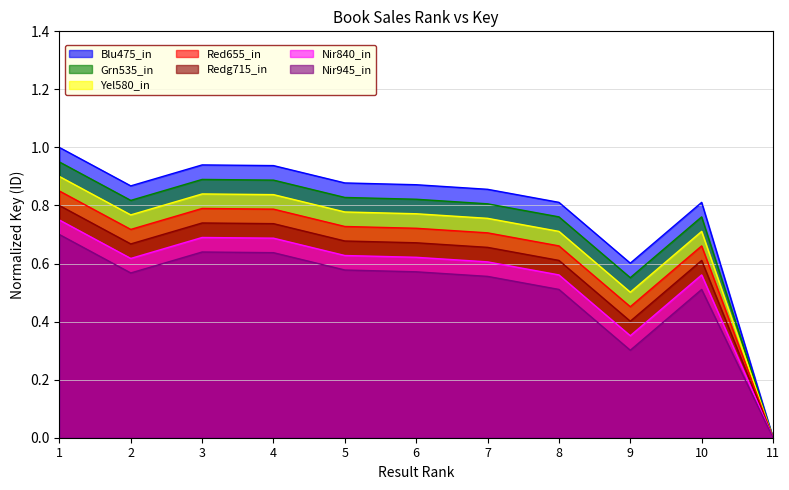

How many positive values are there?

10